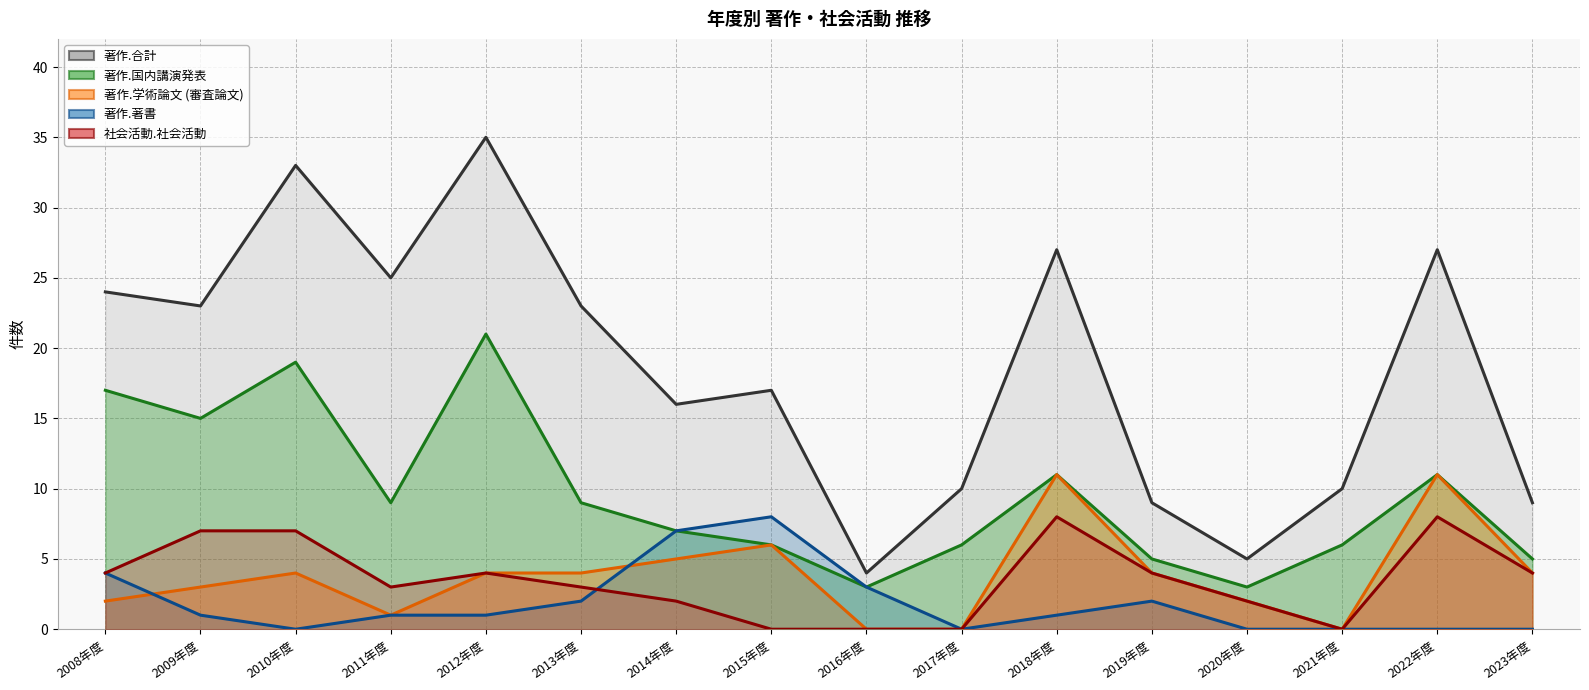

Which category has the lowest value in the 社会活動.社会活動 series?

2015年度